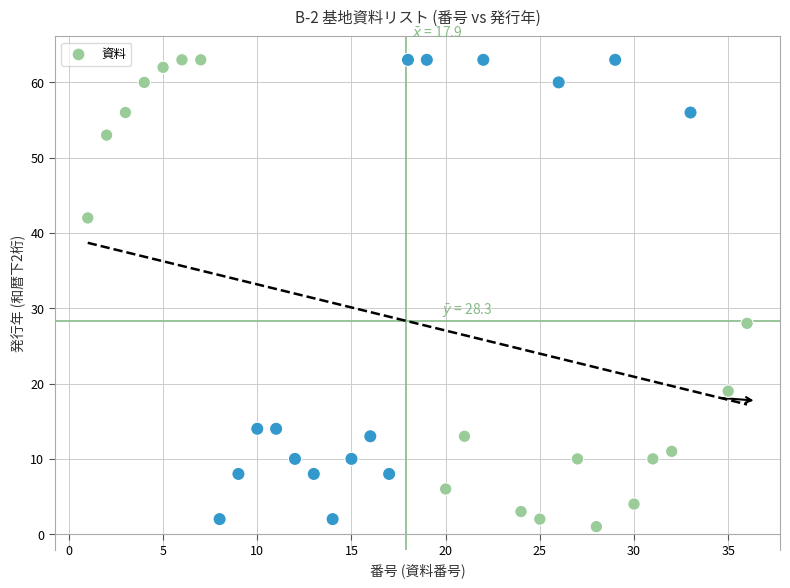

What Y value in the scatter plot is closest to 32?

28